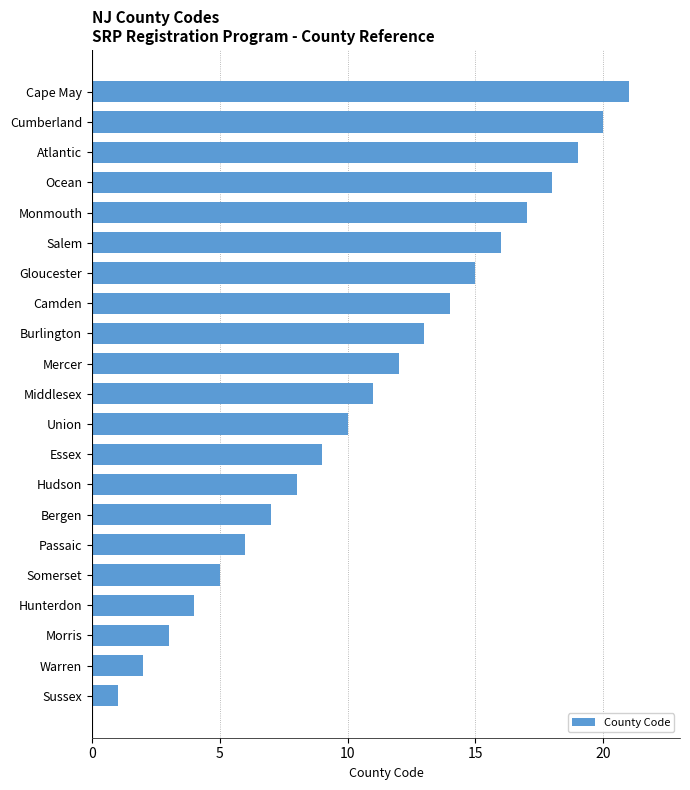

Rank the categories by value from lowest to highest.

Sussex, Warren, Morris, Hunterdon, Somerset, Passaic, Bergen, Hudson, Essex, Union, Middlesex, Mercer, Burlington, Camden, Gloucester, Salem, Monmouth, Ocean, Atlantic, Cumberland, Cape May